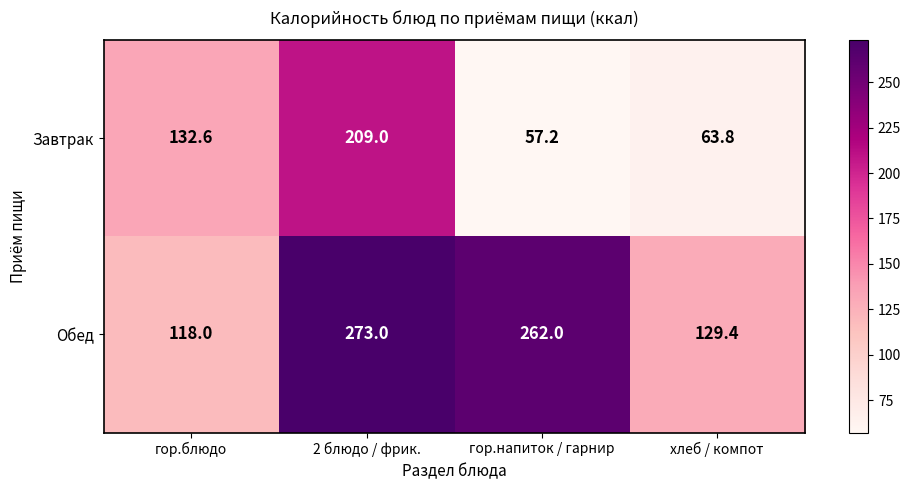

List the series in order of their overall mean, lowest first.

Завтрак, Обед